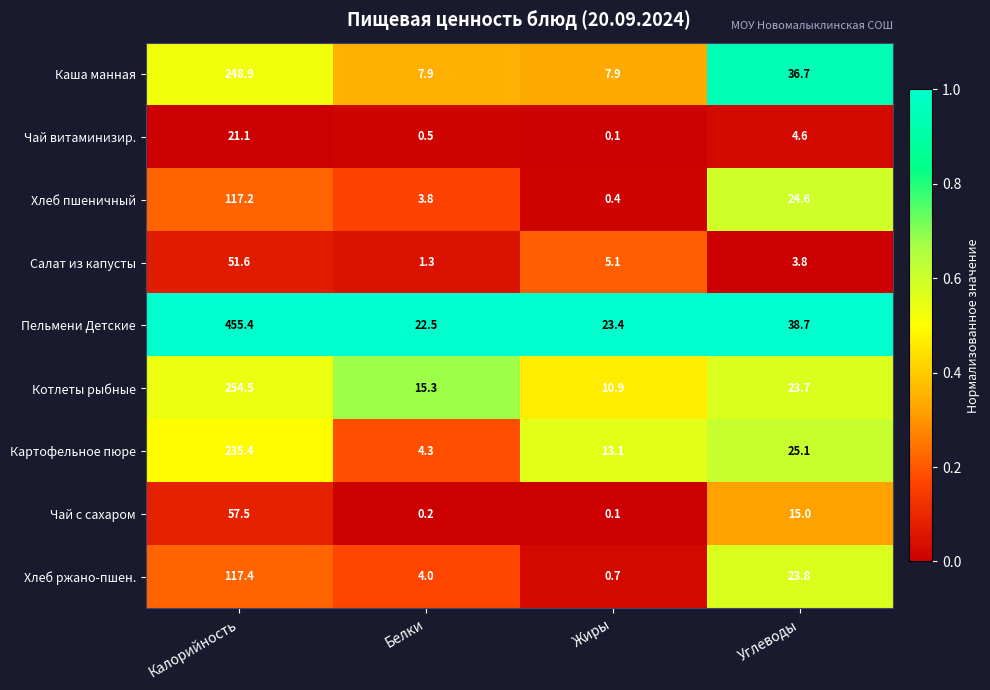

How many data points does each series have?

4